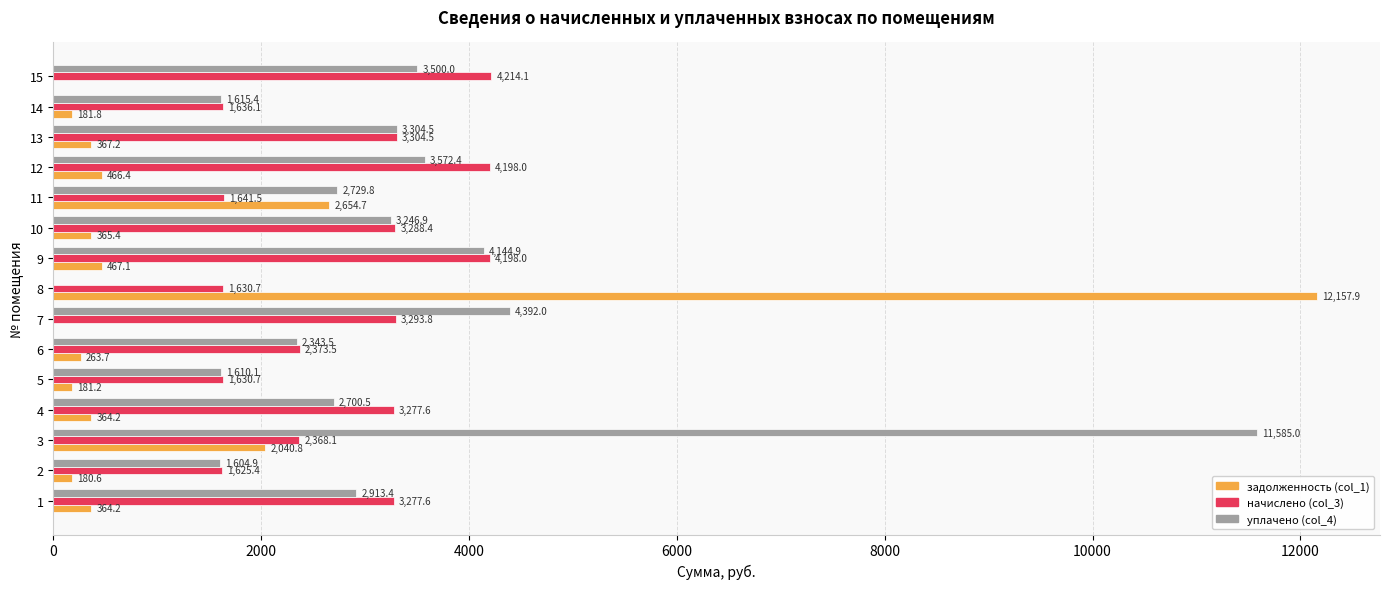

Between 2 and 10, which series saw the biggest shift?

начислено (col_3)